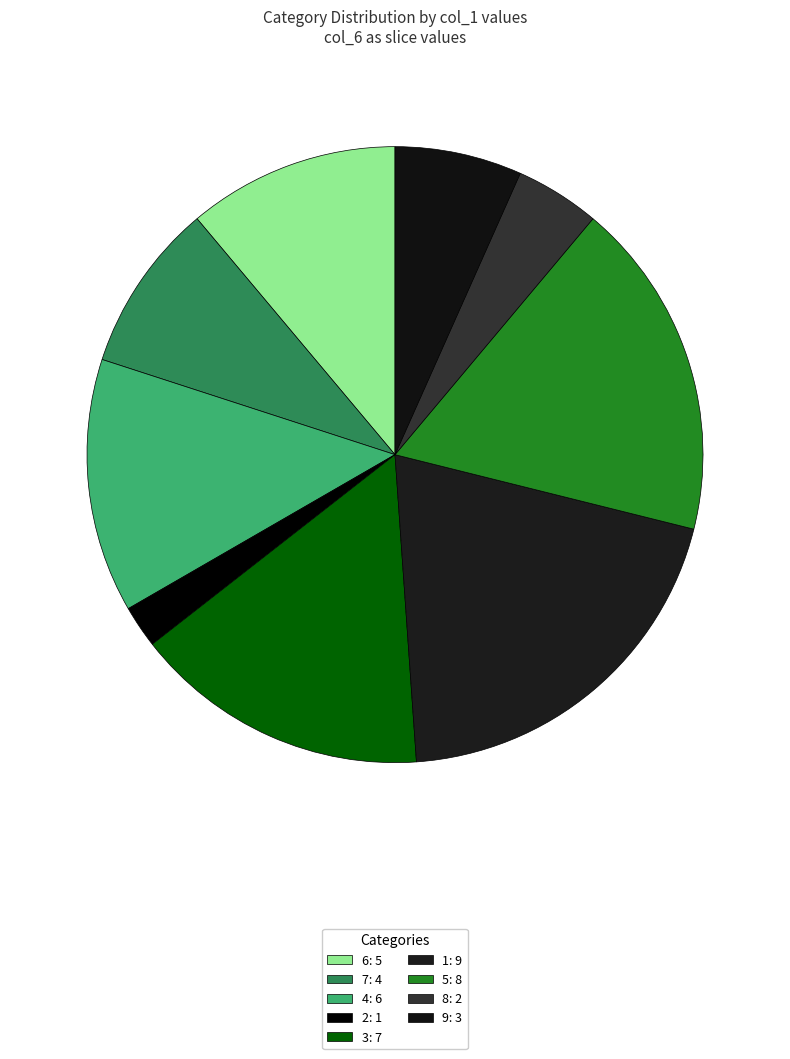

Approximately how many times larger is the value at 8 compared to 4?

0.3